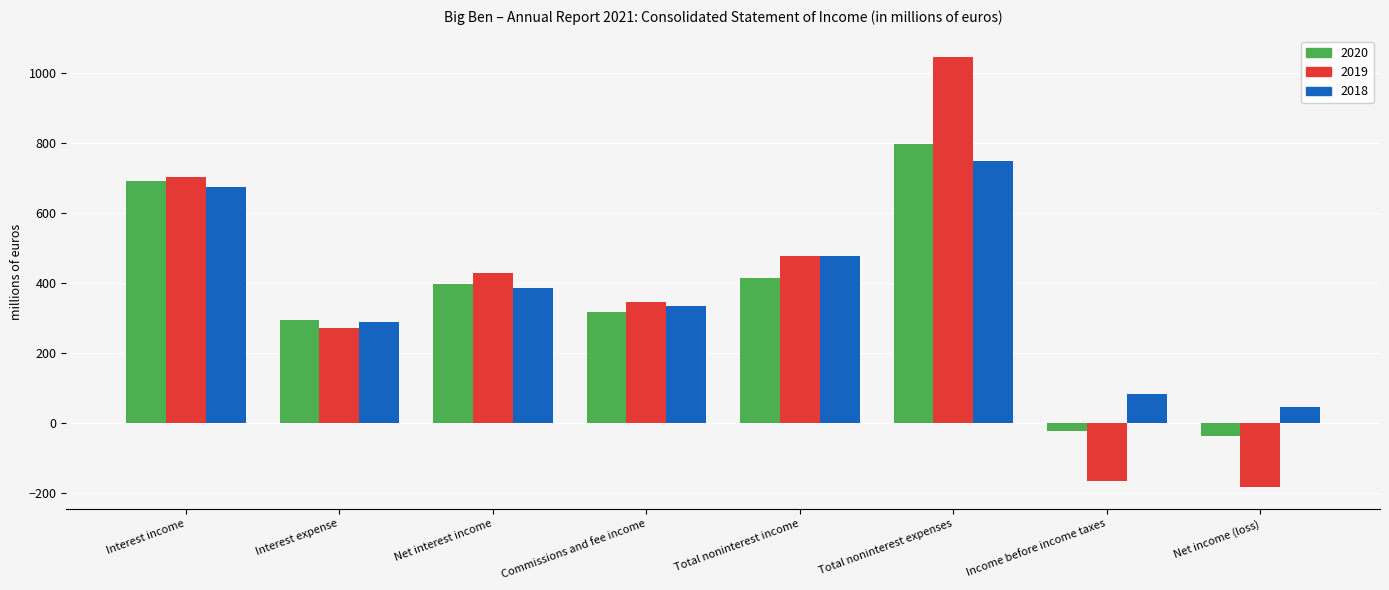

What is the highest value of the 2020 series?

795.7